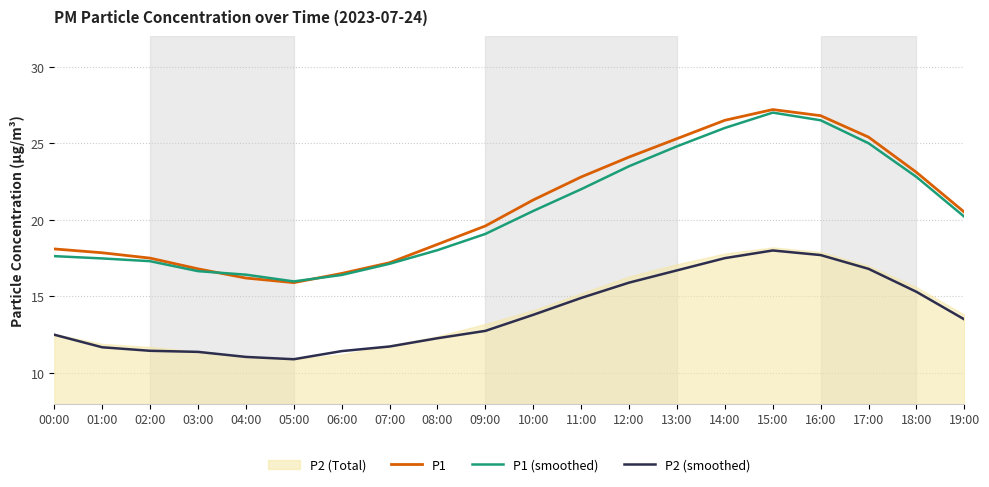

What is the sum of all P1 (smoothed) values?

410.5